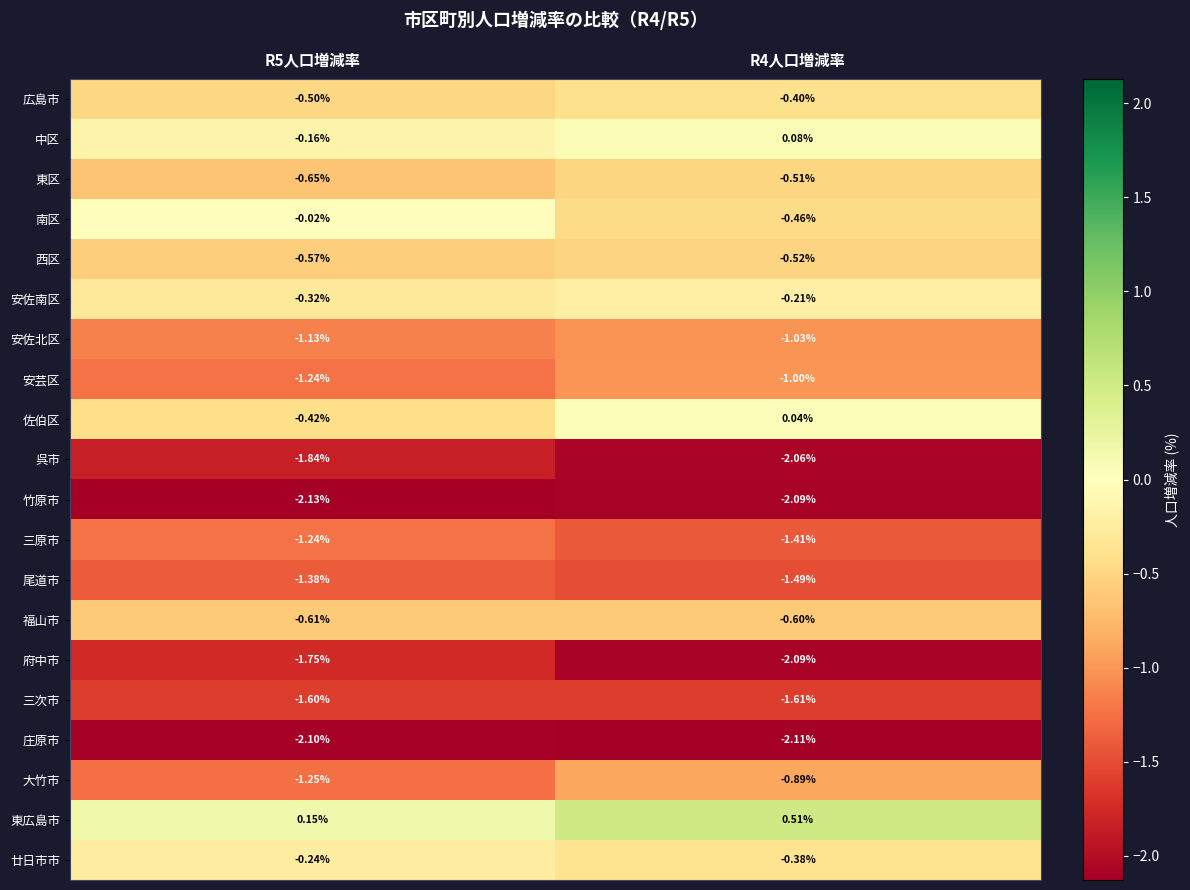

Which label corresponds to the largest value in the chart?

R4人口増減率